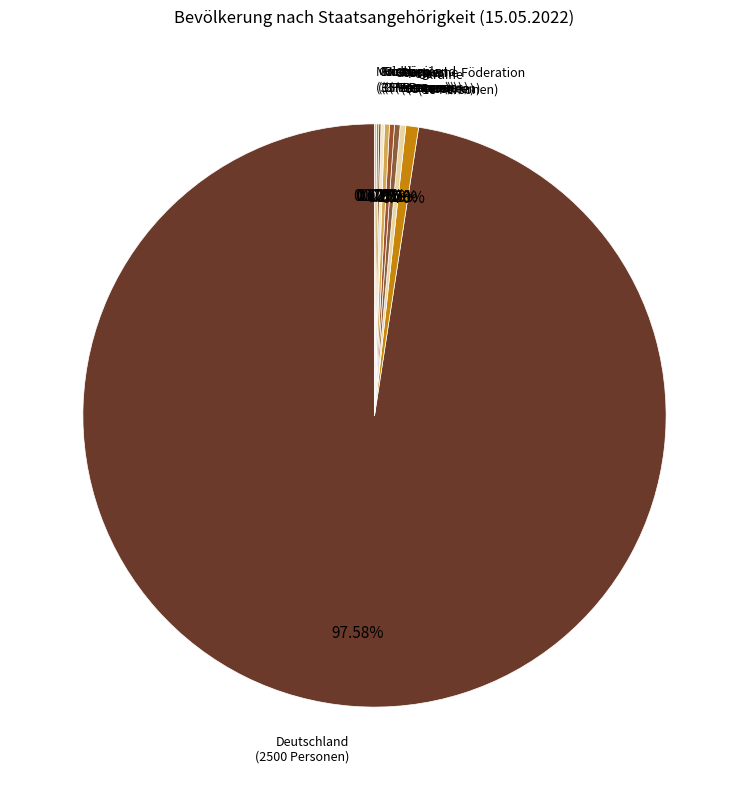

How many slices are in this pie chart?

10